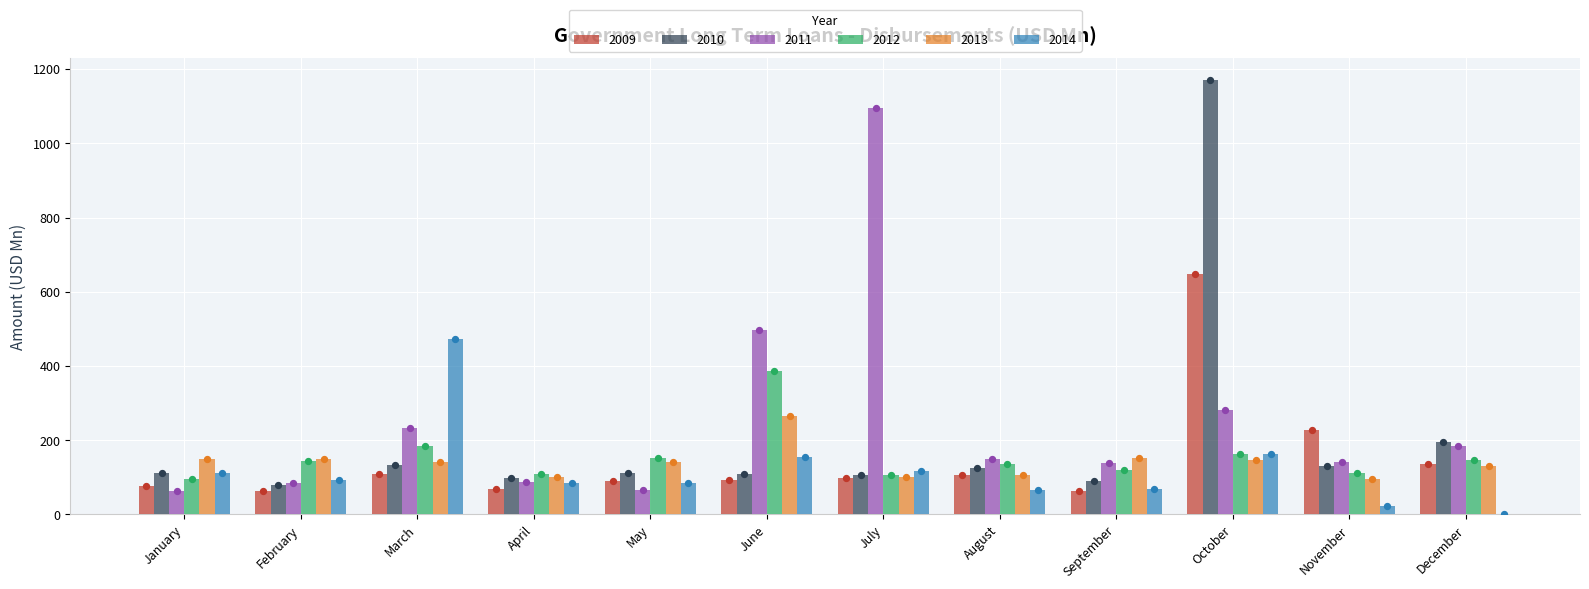

Which series has the widest spread of Y values?

2010